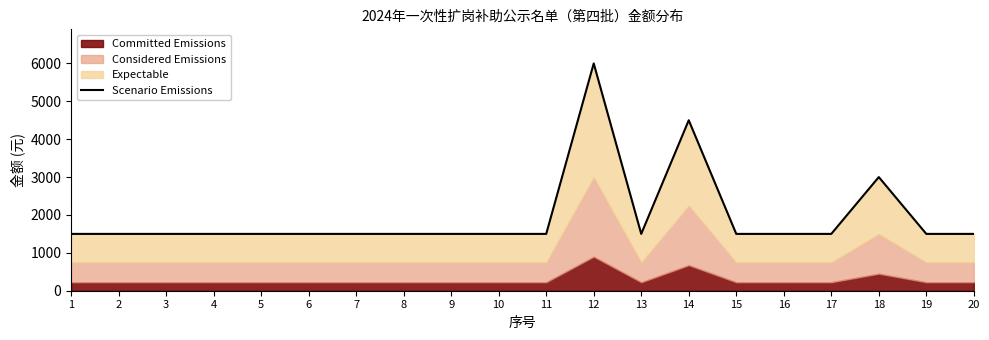

Reading right to left, transcribe all the data shown in this chart.

20=1500	19=1500	18=3000	17=1500	16=1500	15=1500	14=4500	13=1500	12=6000	11=1500	10=1500	9=1500	8=1500	7=1500	6=1500	5=1500	4=1500	3=1500	2=1500	1=1500